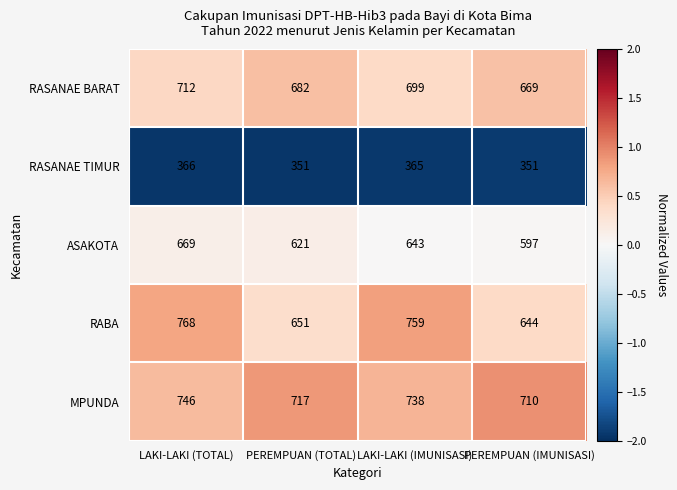

At which category is the sum across all series the highest?

LAKI-LAKI (TOTAL)